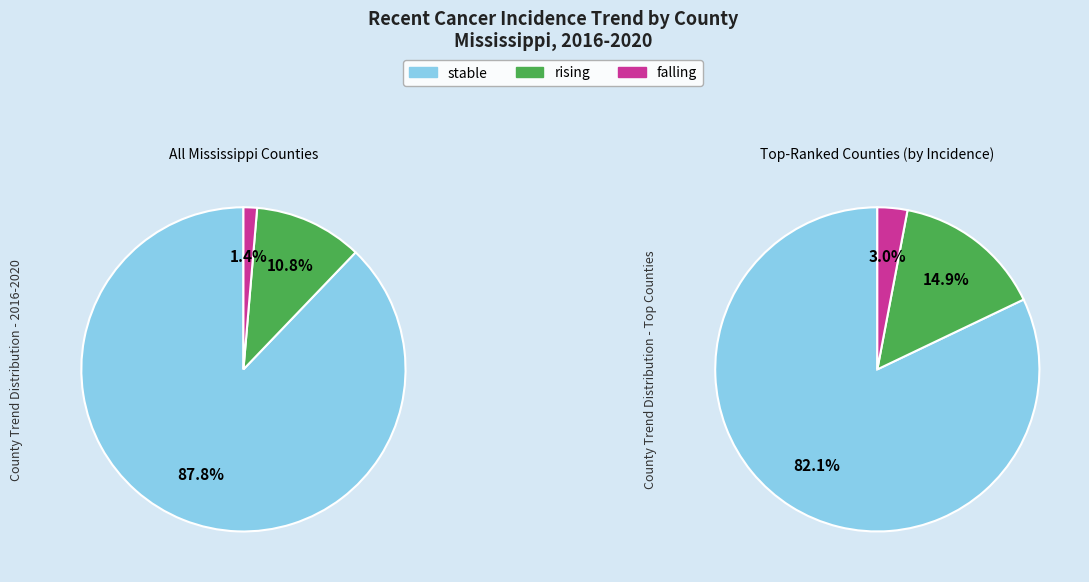

What is the smallest slice in the pie chart?

falling